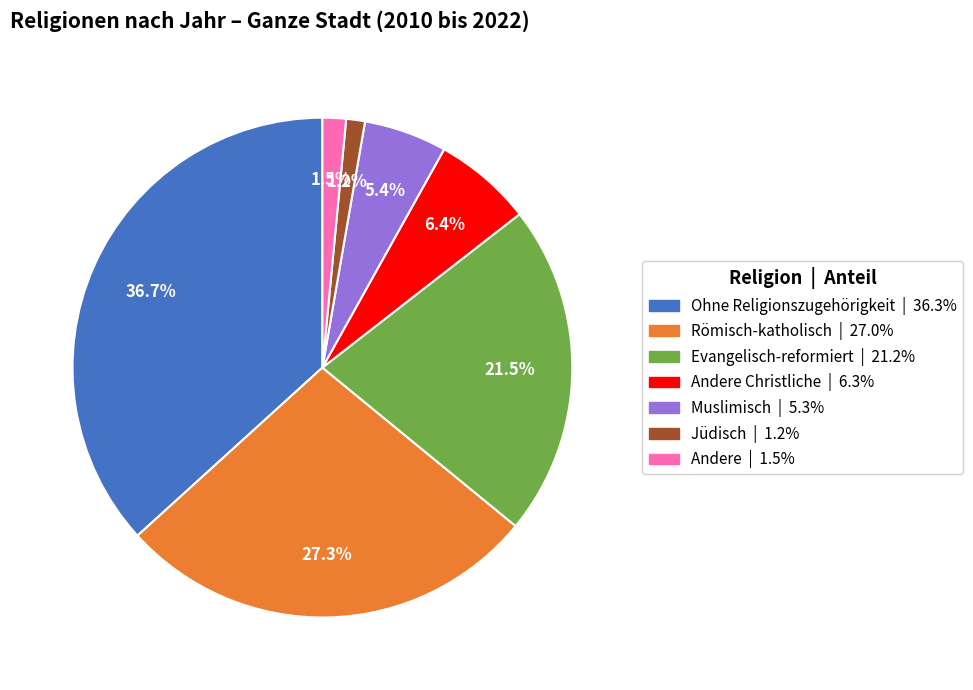

How many segments does this pie chart have?

7